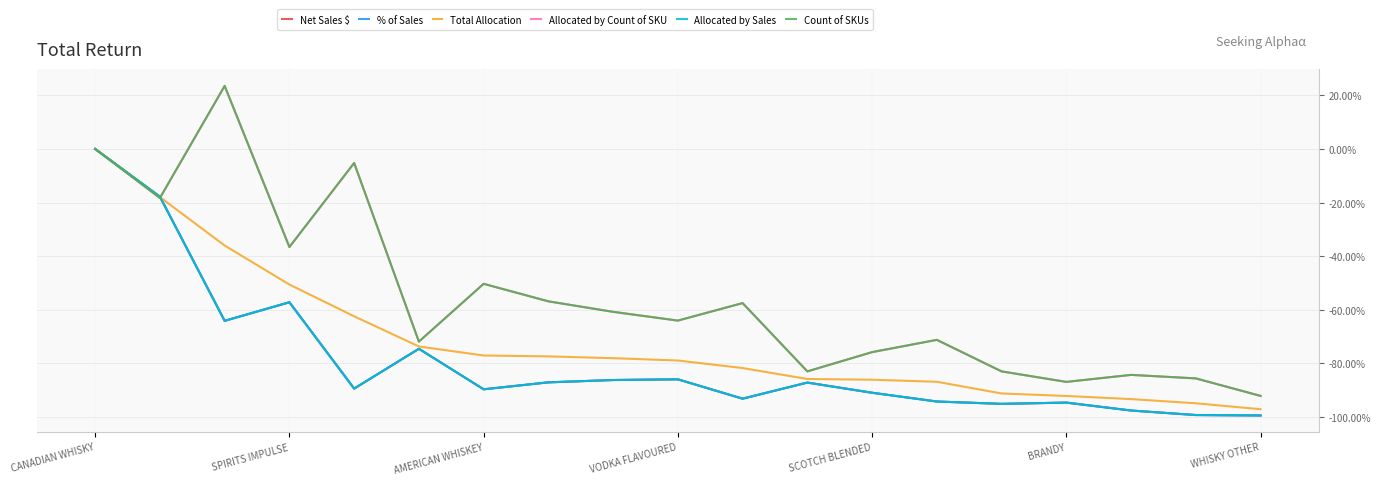

What is the average value of the Net Sales $ series?

-79.2